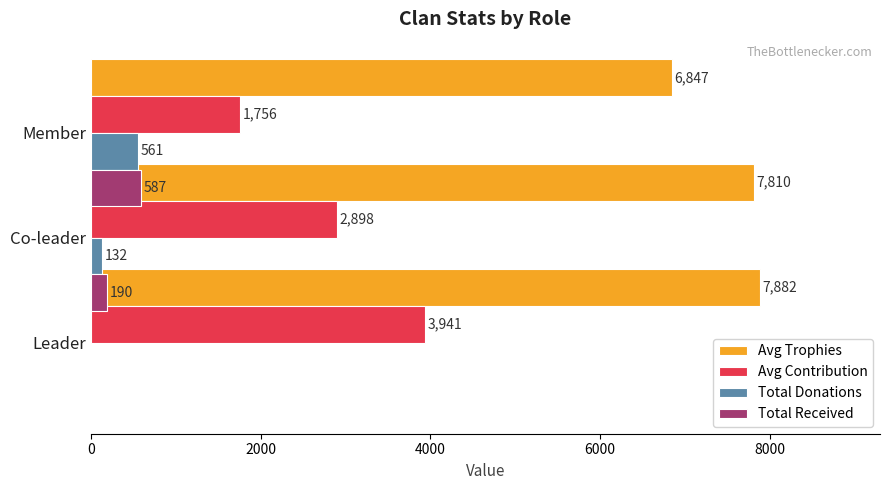

How many data points in Total Donations are above 132?

1